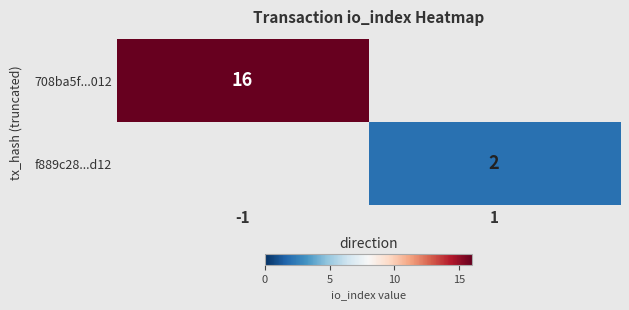

True or false: 708ba5f...012 has a value of 16 at -1.

True